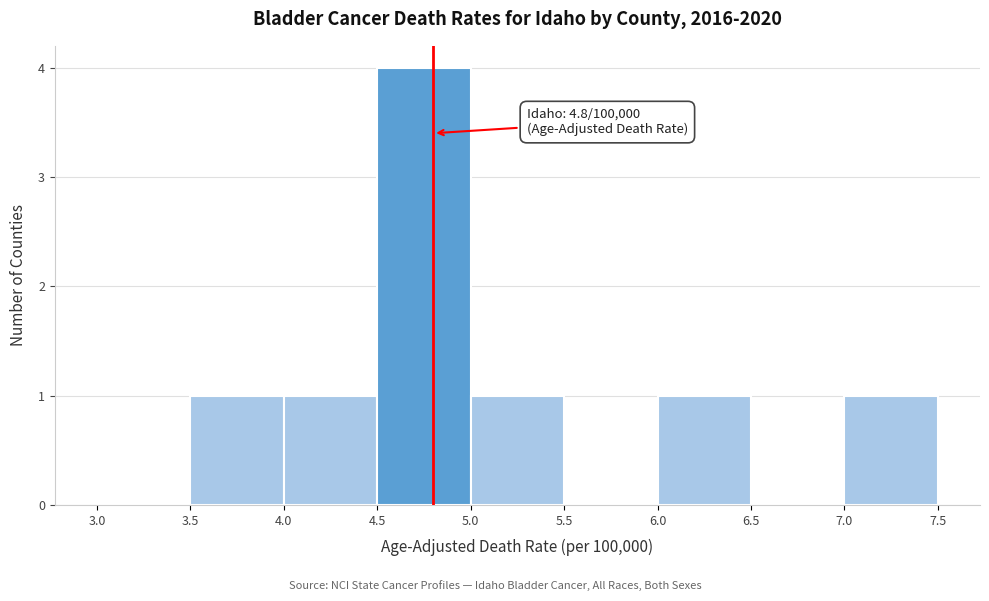

Which range on the x-axis has the tallest bar?

4.5 to 5.0